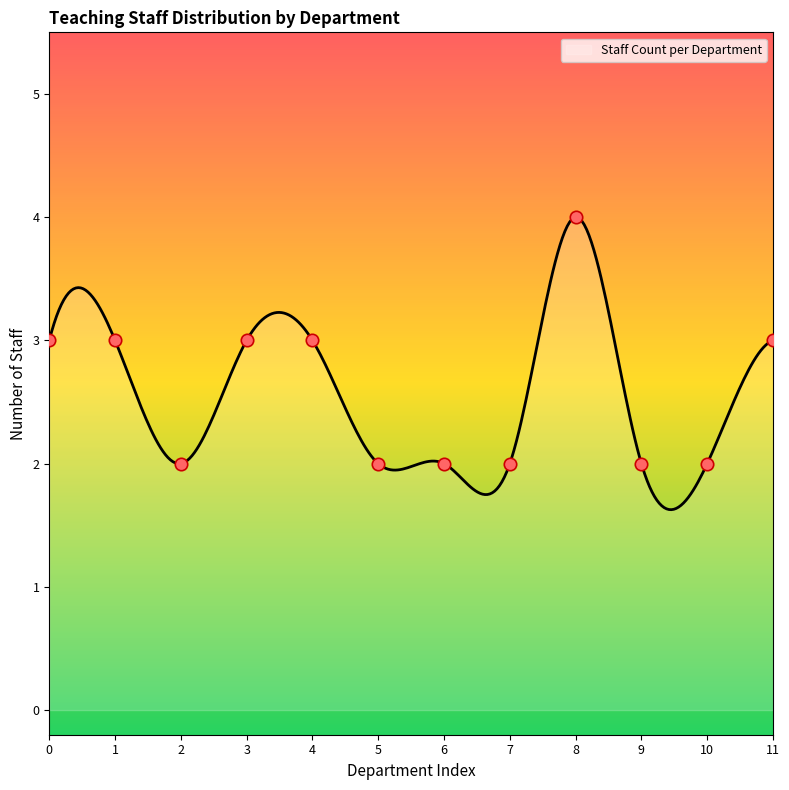

What is the minimum value for Staff Count per Department?

1.6